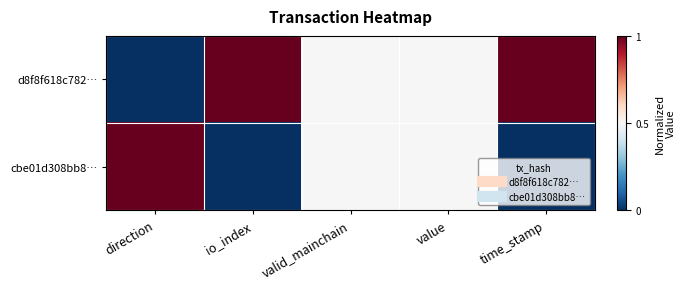

What is the total value across all series at valid_mainchain?

1.0